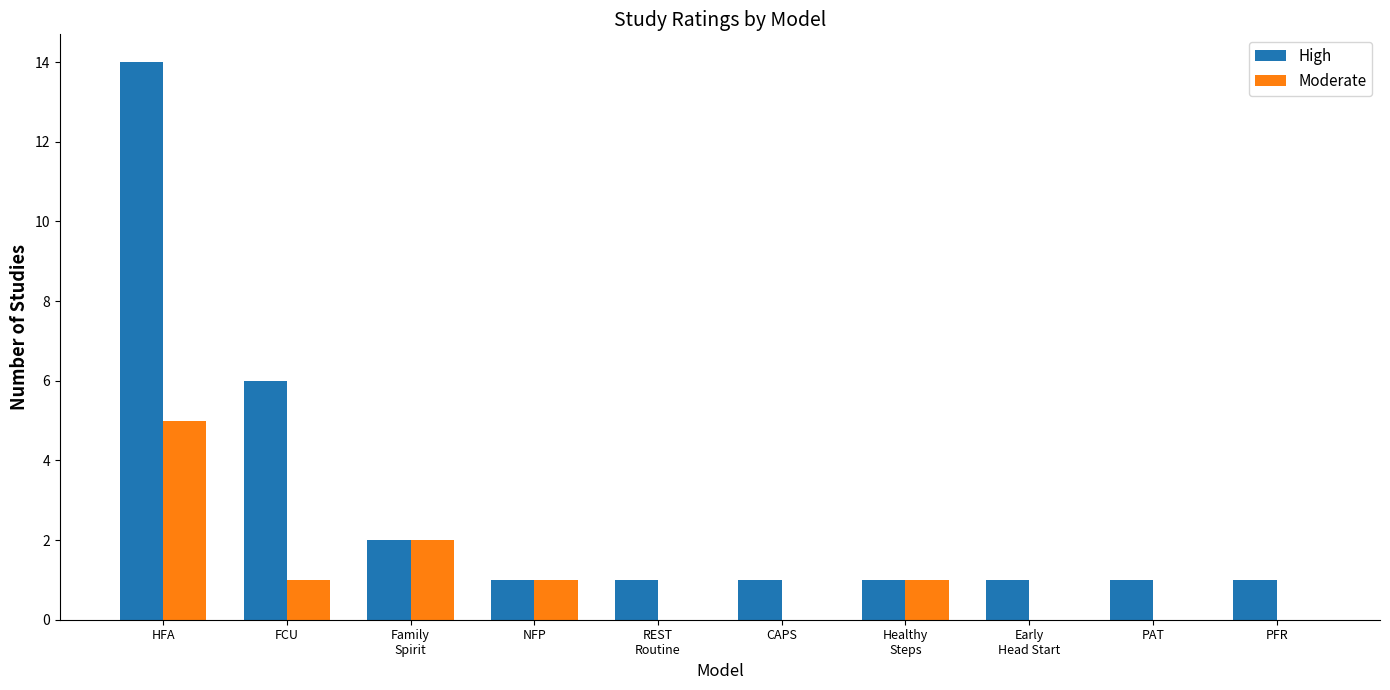

At which category does the chart reach its peak across all series?

HFA